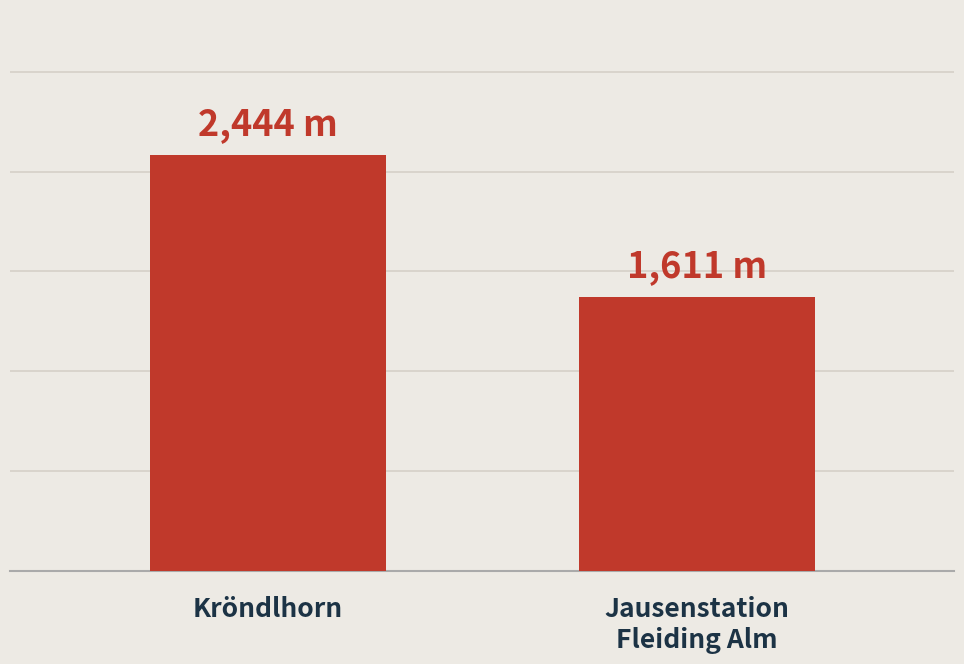

Does the chart contain any negative values?

No